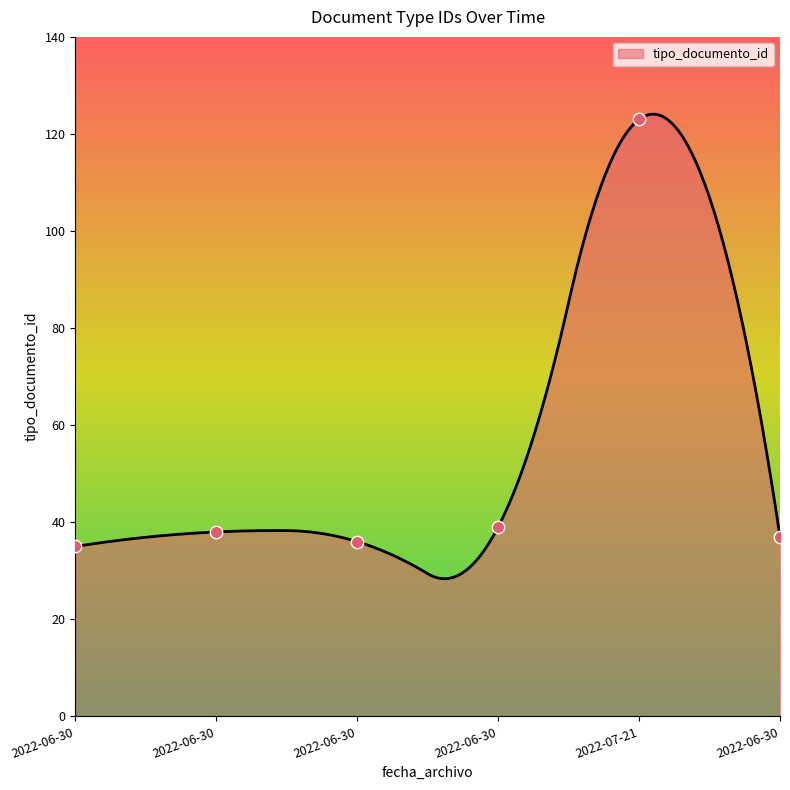

Between 2022-06-30 and 2022-06-30, which is larger?

2022-06-30